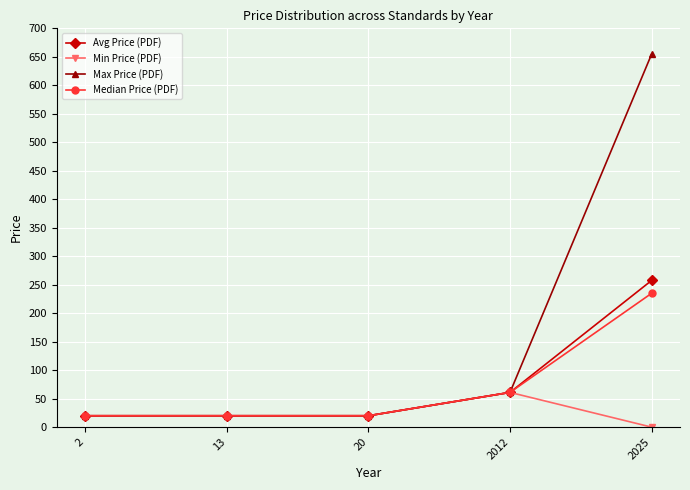

What is the highest value of the Median Price (PDF) series?

235.0